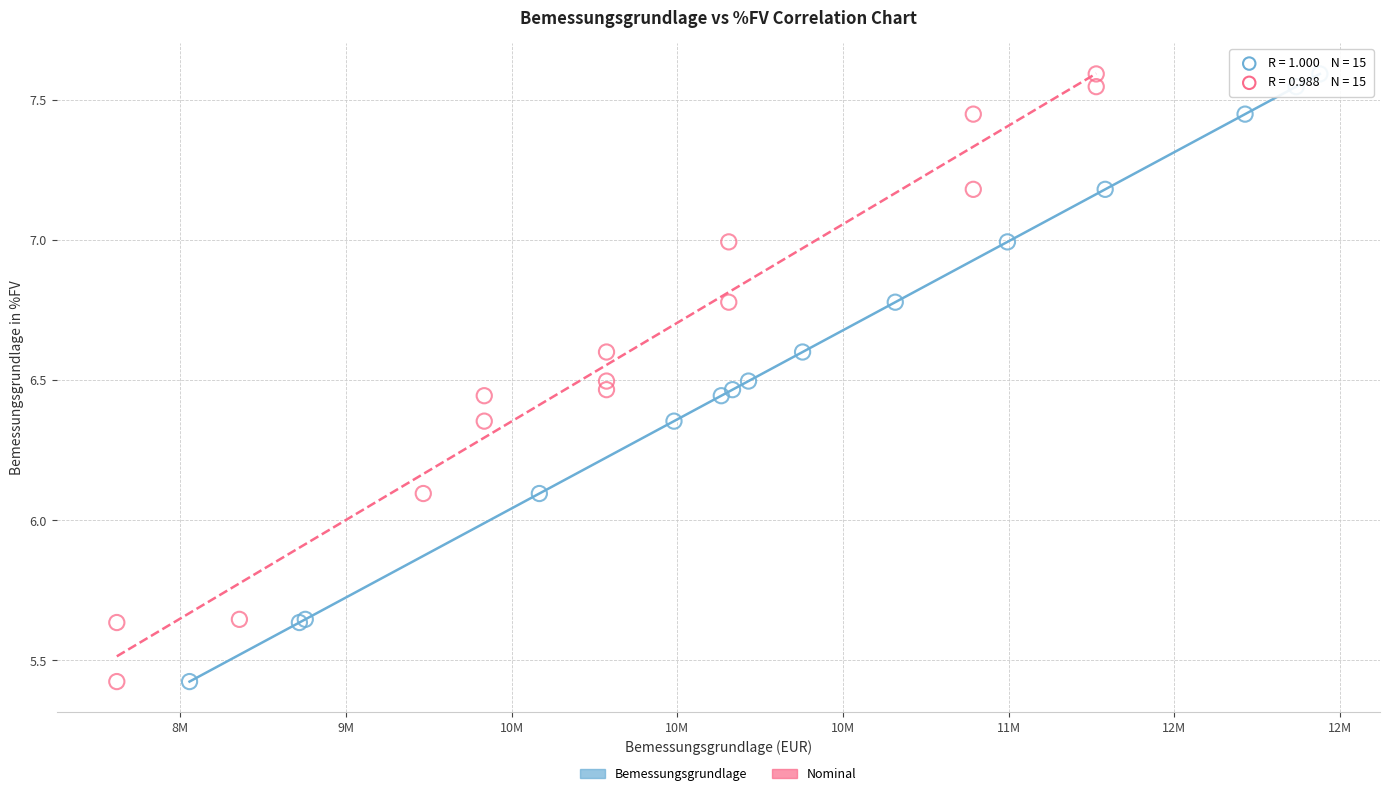

What are all the series names shown in the legend?

Bemessungsgrundlage, Nominal